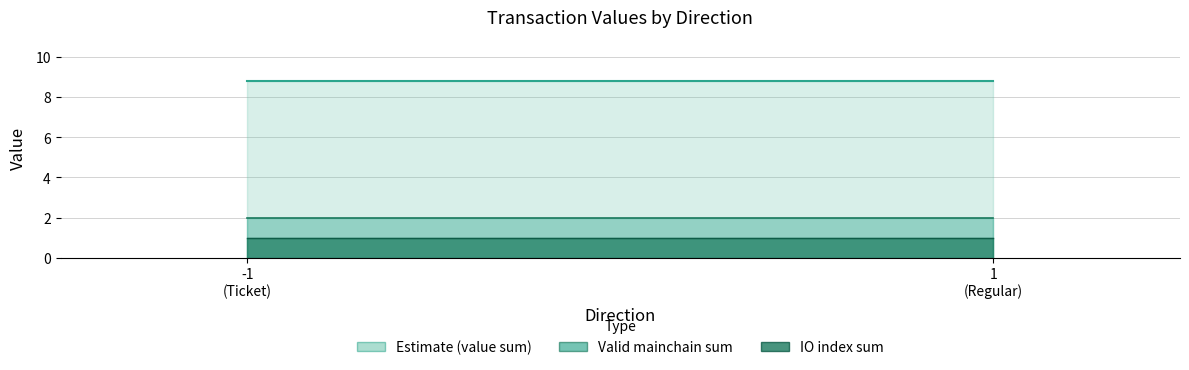

Is it true that IO Index (line) equals 1.7 at -1
(Ticket)?

False